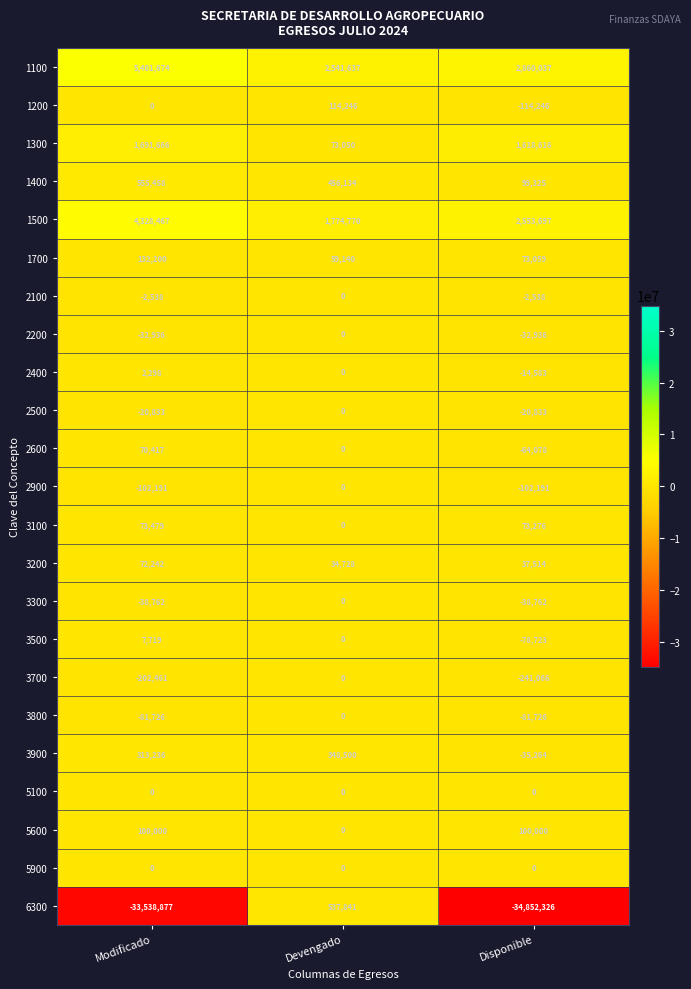

At how many categories does at least one series exceed 1769658?

3